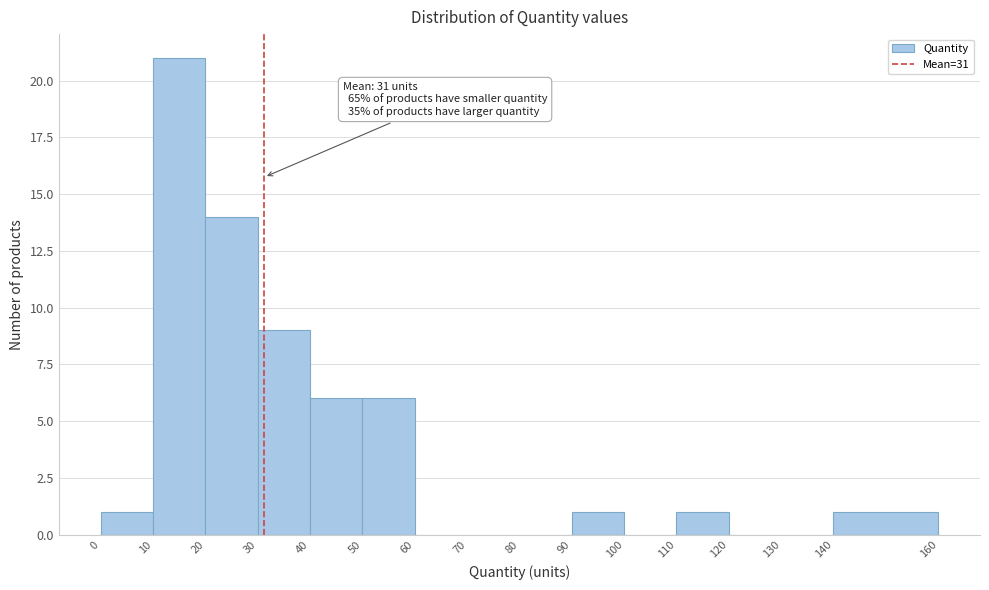

Over which range of the x-axis is the bar tallest?

10 to 20